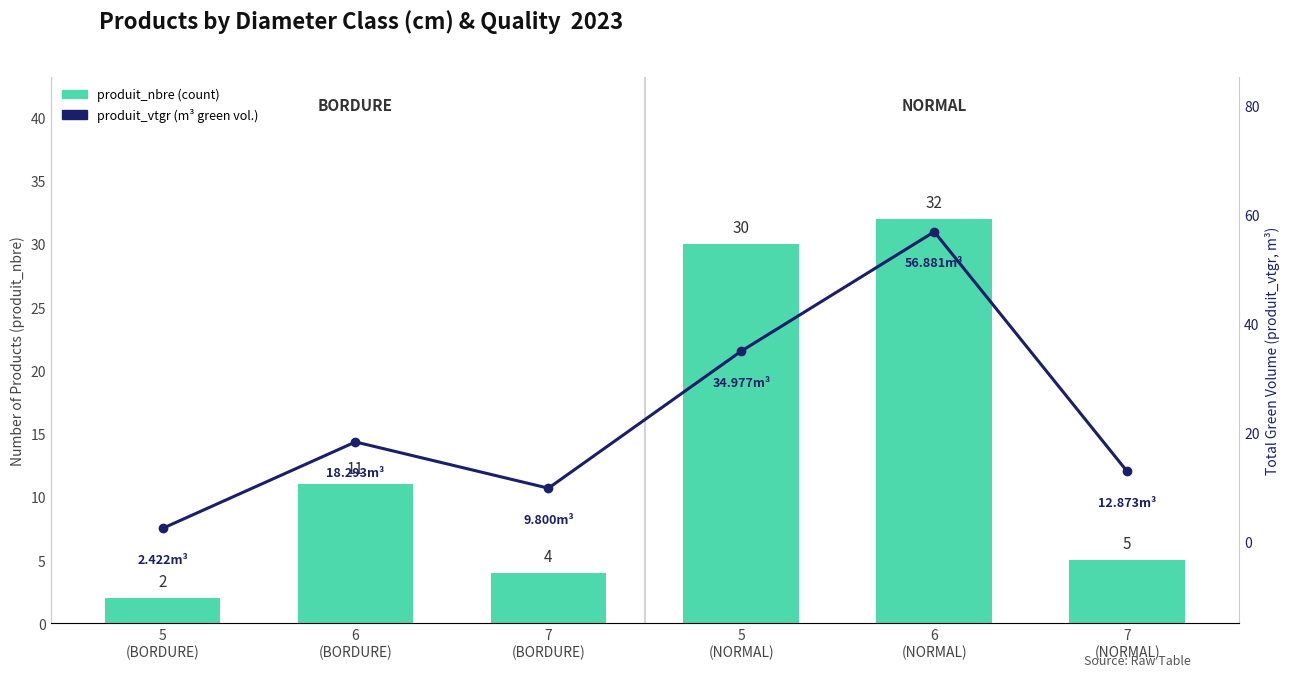

Reading right to left, transcribe all the data shown in this chart.

produit_nbre: 7
(NORMAL)=5.0	6
(NORMAL)=32.0	5
(NORMAL)=30.0	7
(BORDURE)=4.0	6
(BORDURE)=11.0	5
(BORDURE)=2.0
produit_vtgr: 7
(NORMAL)=12.9	6
(NORMAL)=56.9	5
(NORMAL)=35.0	7
(BORDURE)=9.8	6
(BORDURE)=18.3	5
(BORDURE)=2.4